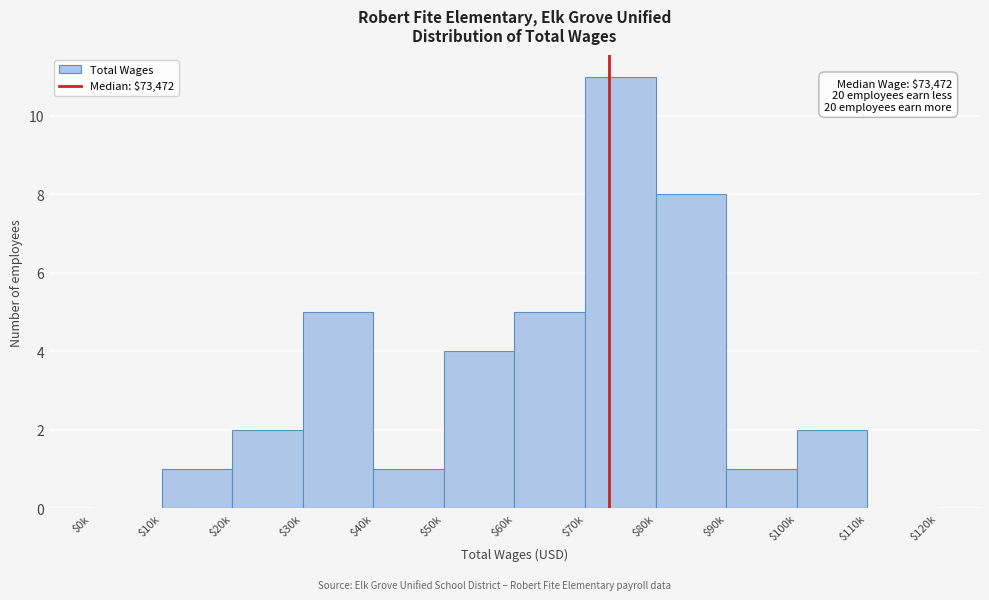

What is the maximum value shown in the chart?

11